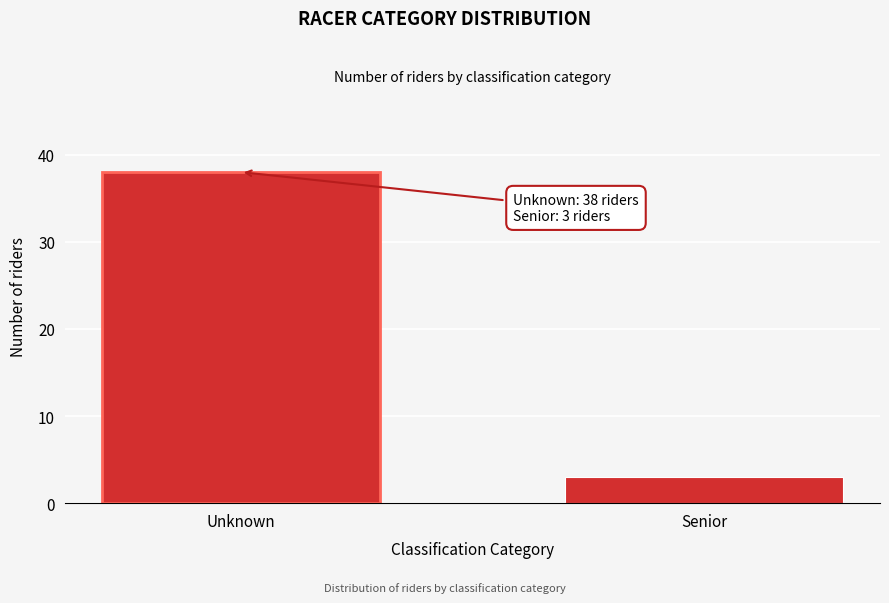

Reading left to right, extract all data points from this chart.

Unknown=38	Senior=3